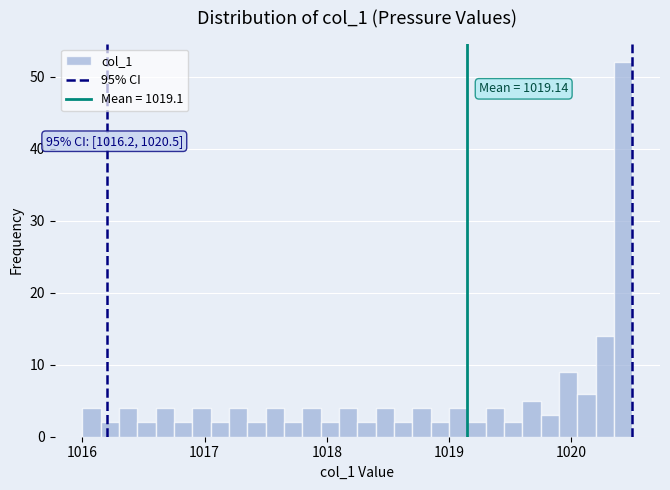

Around what value on the x-axis is the tallest bar? Give the approximate position of its centre, as read against the axis.

1020.4